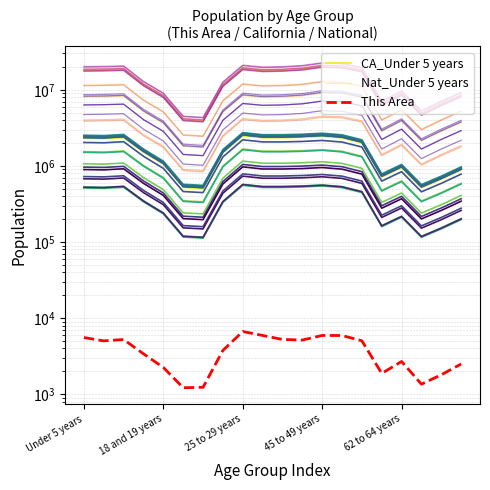

Which category has the lowest value across all series?

5